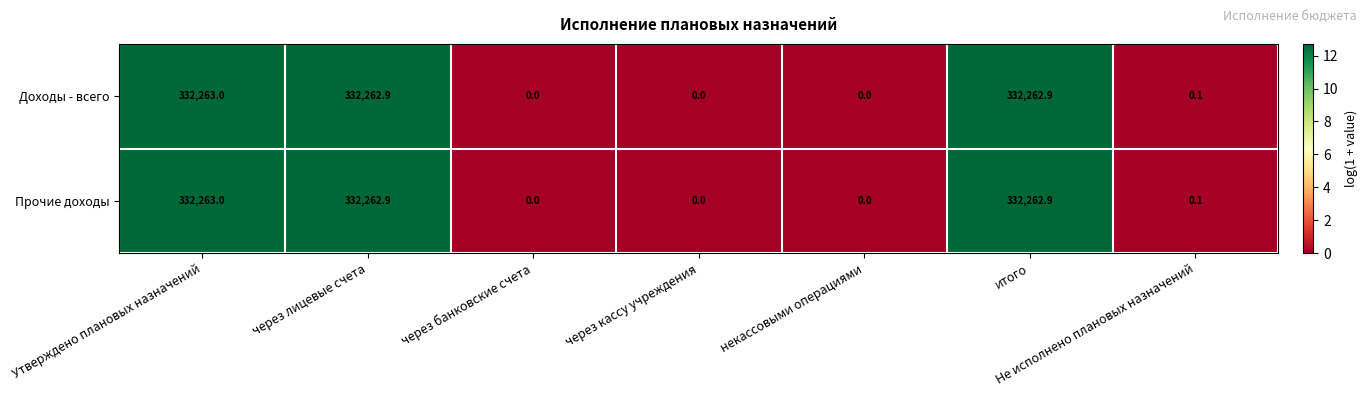

The value of Доходы - всего at через кассу учреждения is 0.0. True or false?

True